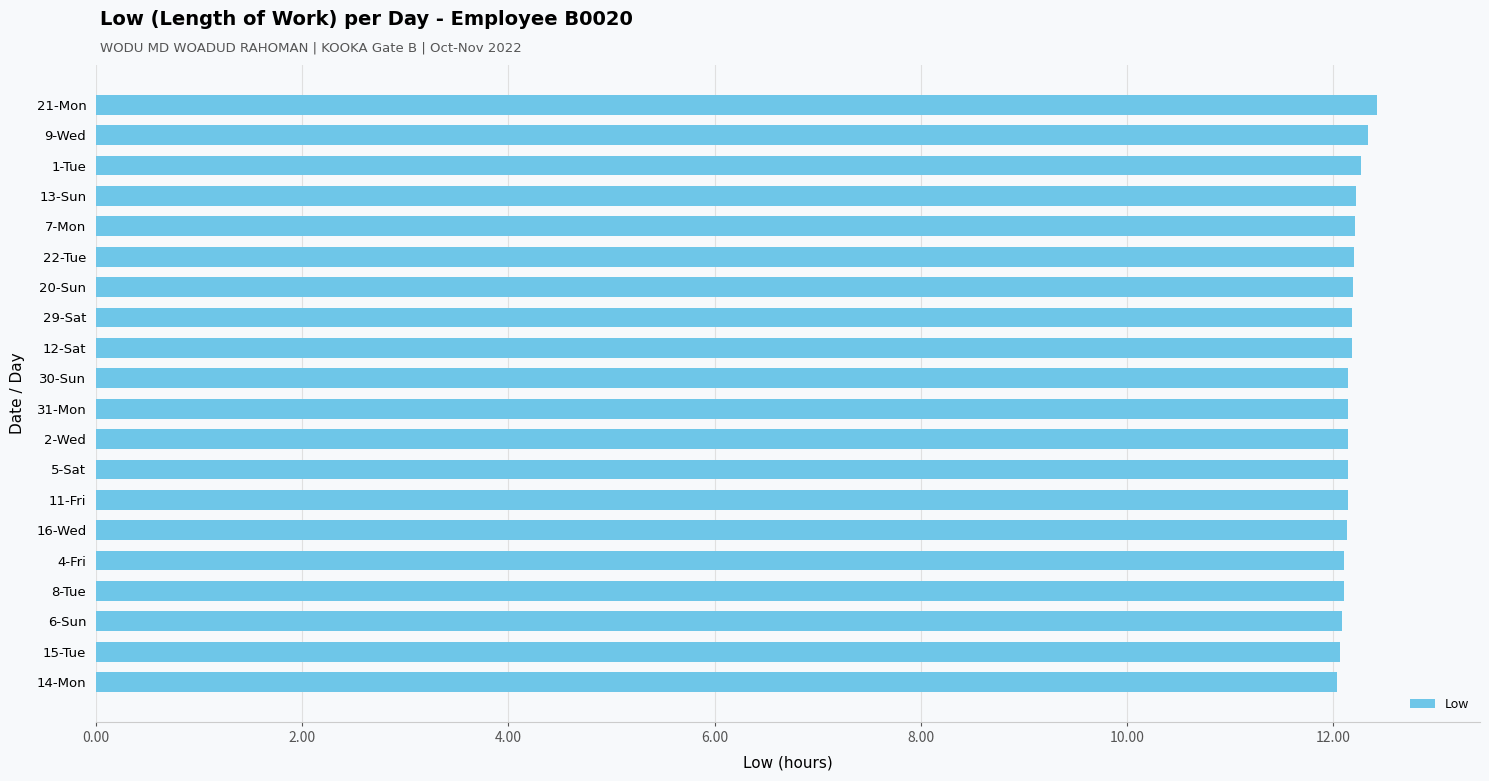

What is the maximum value shown in the chart?

12.4